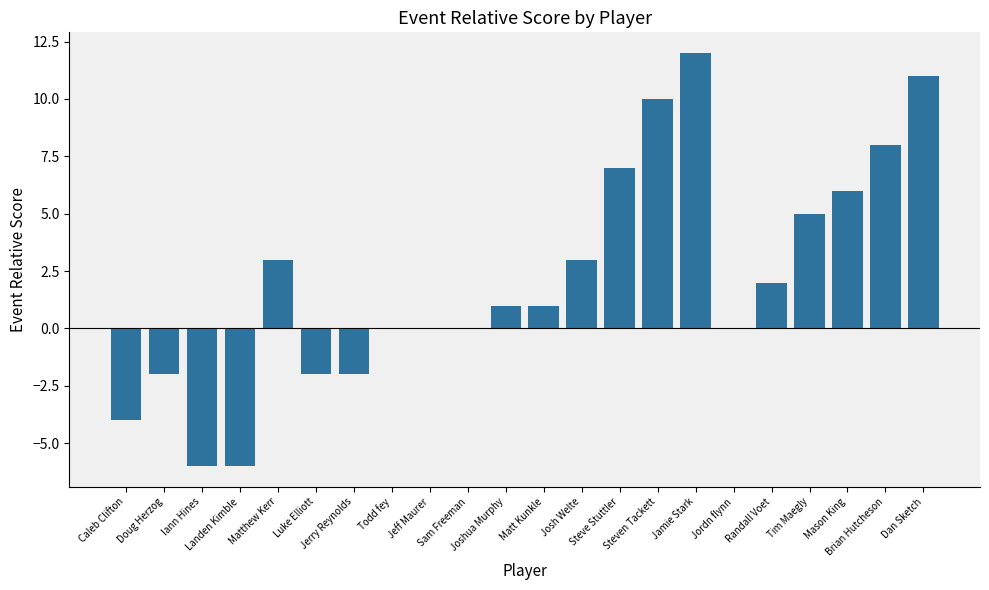

Are the bars horizontal?

No